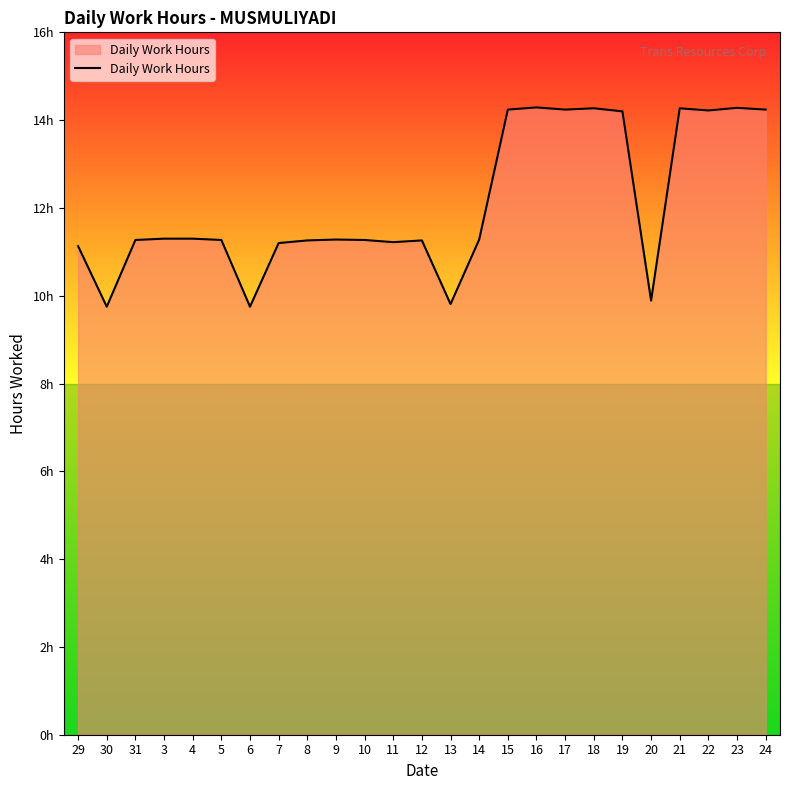

List the labels in order of value, largest first.

16, 23, 18, 21, 15, 17, 24, 22, 19, 3, 4, 9, 14, 31, 5, 10, 8, 12, 11, 7, 29, 20, 13, 30, 6